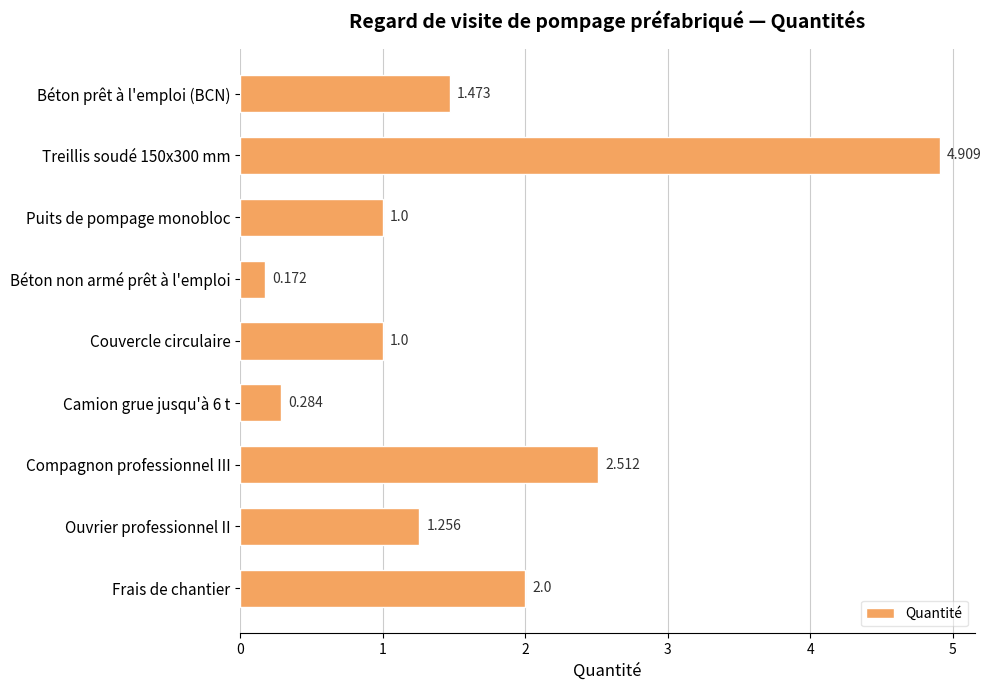

What is the label of the 5th bar from the bottom?

Couvercle circulaire